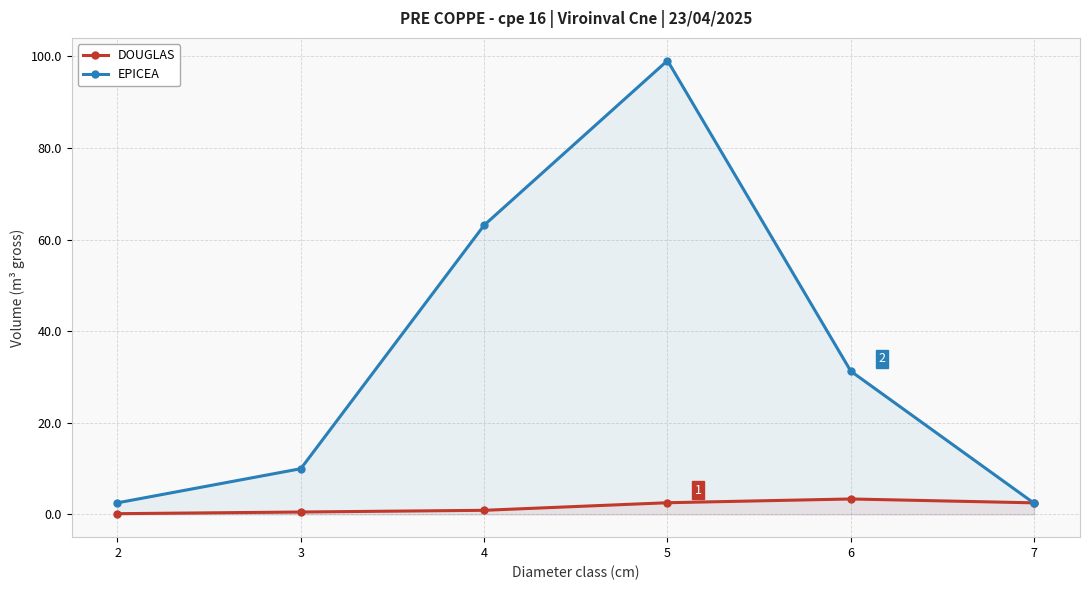

What is the approximate value of EPICEA at 5?

99.1